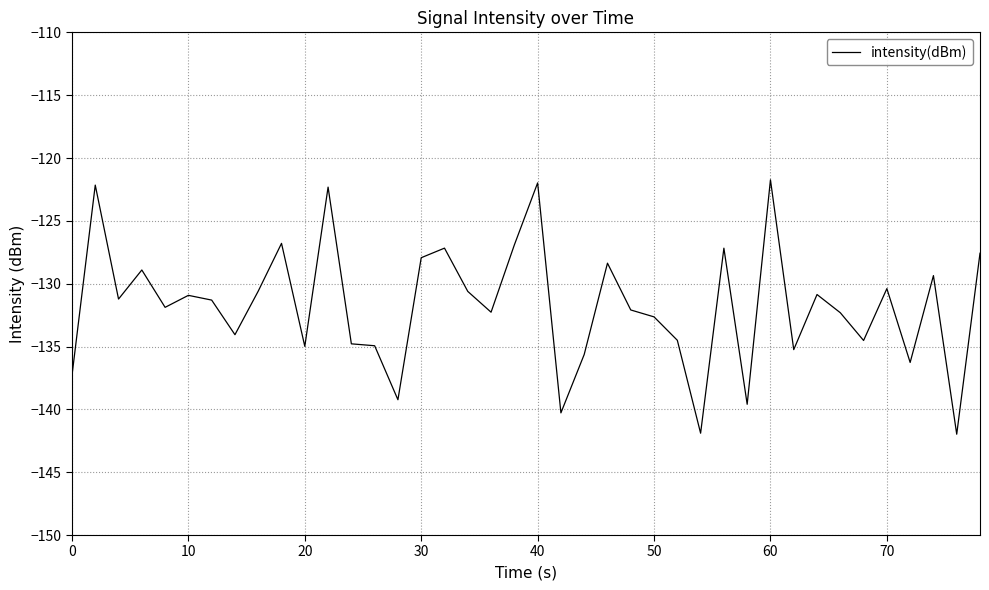

What is the minimum value shown in the chart?

-142.0